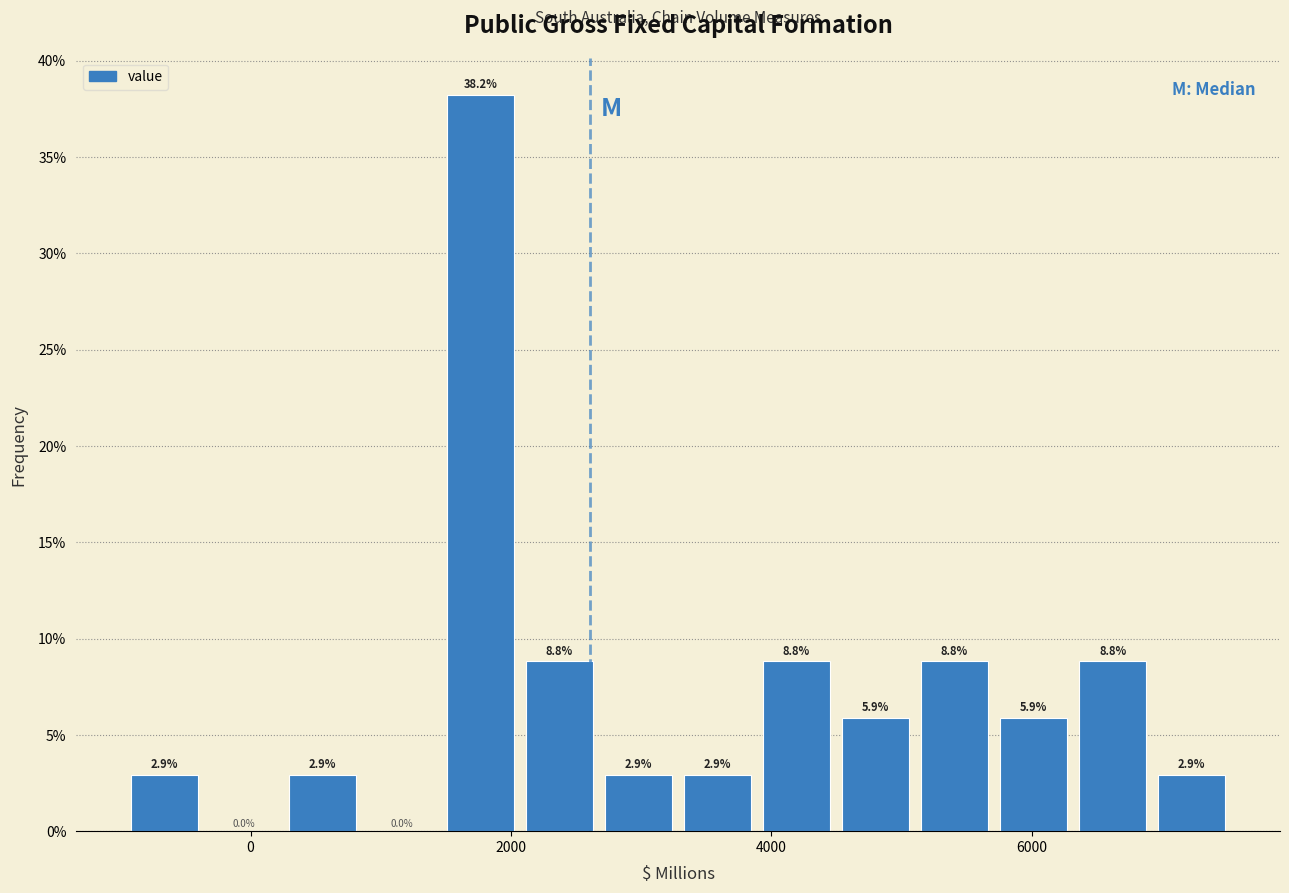

Around what value on the x-axis is the tallest bar? Give the approximate position of its centre, as read against the axis.

1800